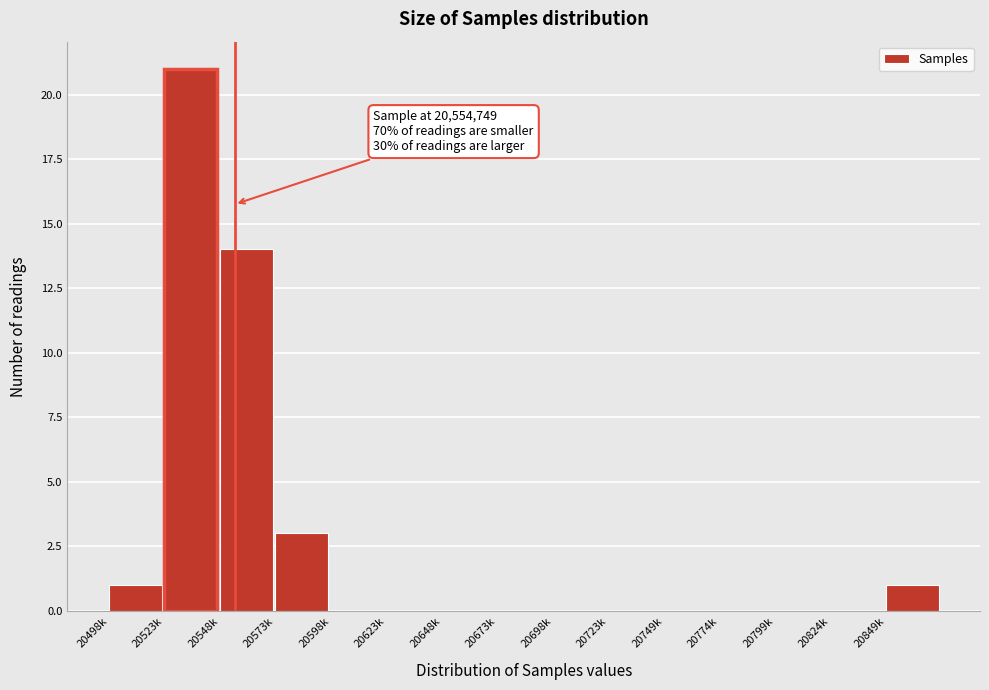

Reading right to left, list all the values displayed in this chart.

20849k=1	20824k=0	20799k=0	20774k=0	20749k=0	20723k=0	20698k=0	20673k=0	20648k=0	20623k=0	20598k=0	20573k=3	20548k=14	20523k=21	20498k=1